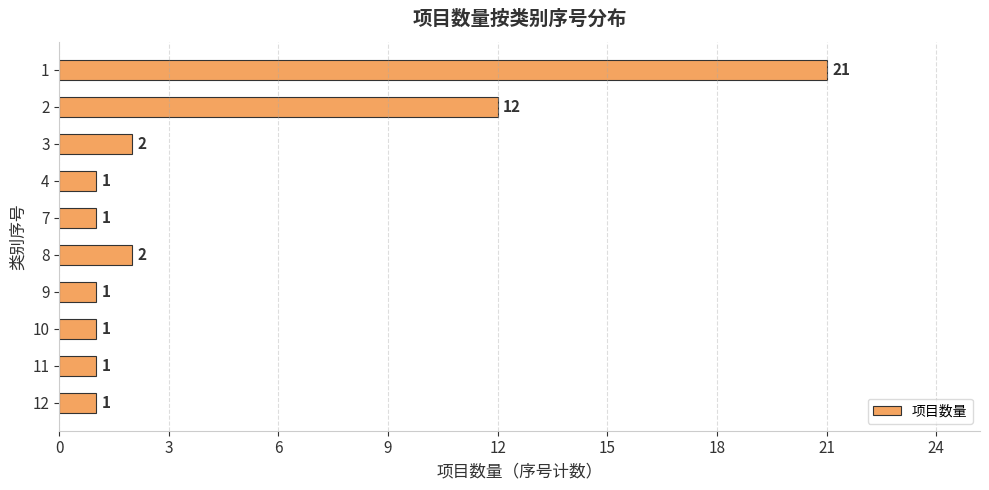

Reading top to bottom, extract all data points from this chart.

1=21	2=12	3=2	4=1	7=1	8=2	9=1	10=1	11=1	12=1